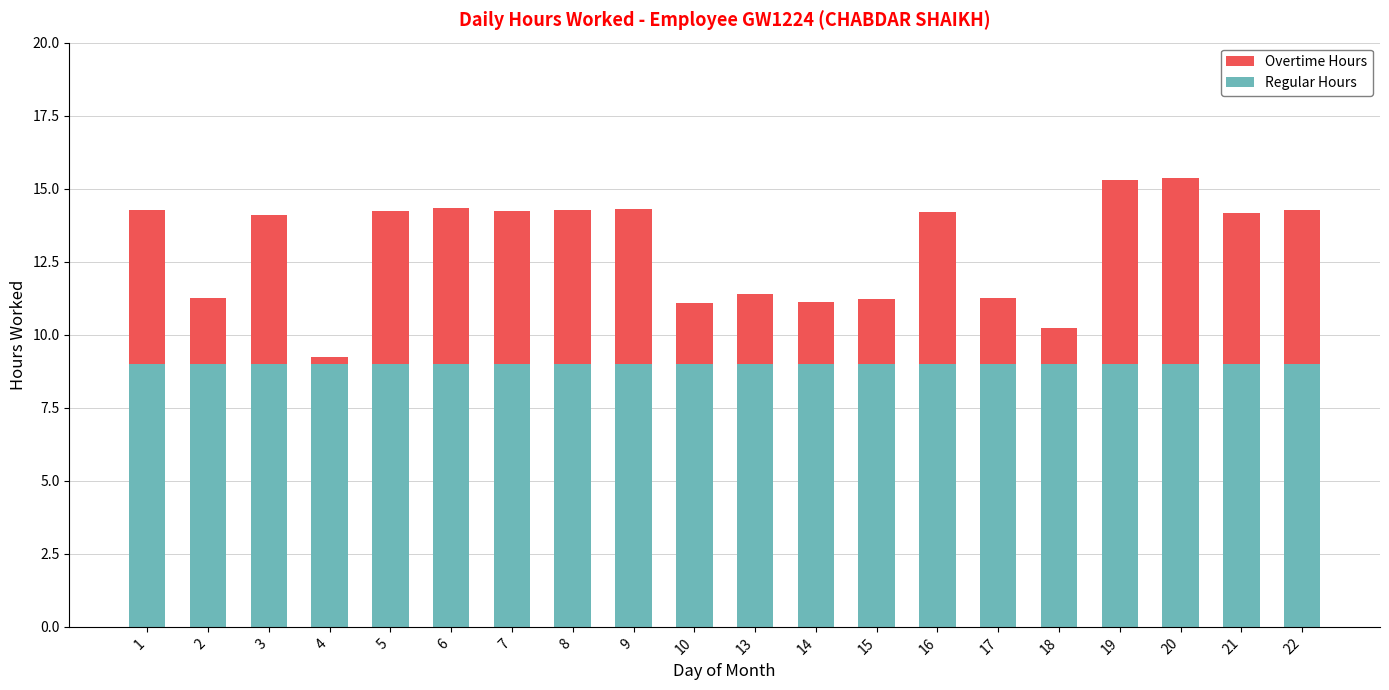

The value of Regular Hours at 18 is 2.2. True or false?

False